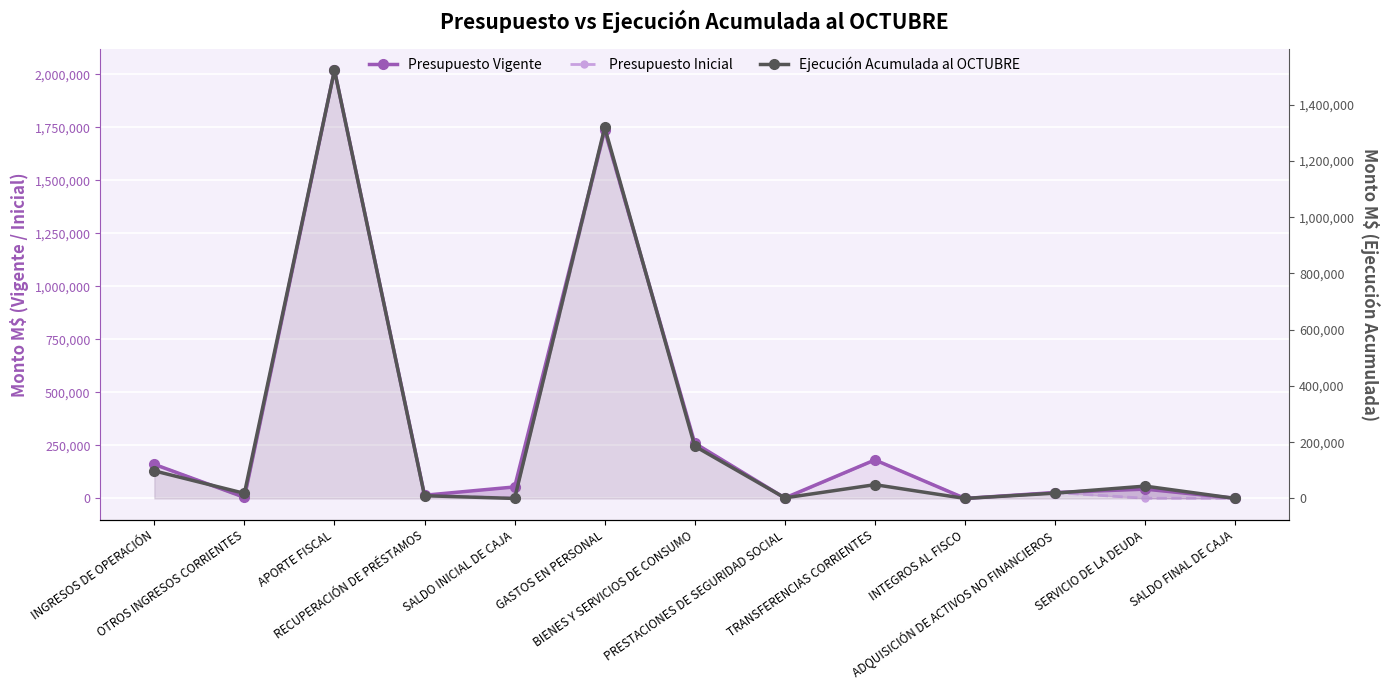

How many distinct data groups are displayed?

3